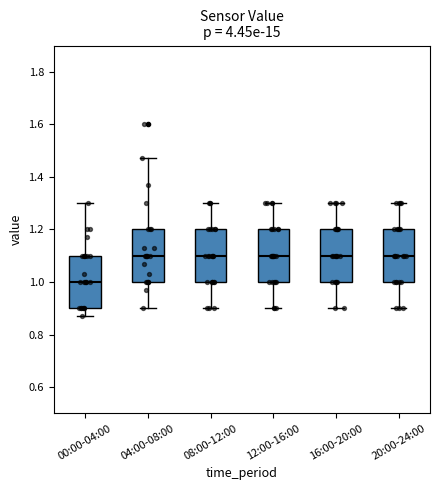

Which box has the lowest median line?

00:00-04:00